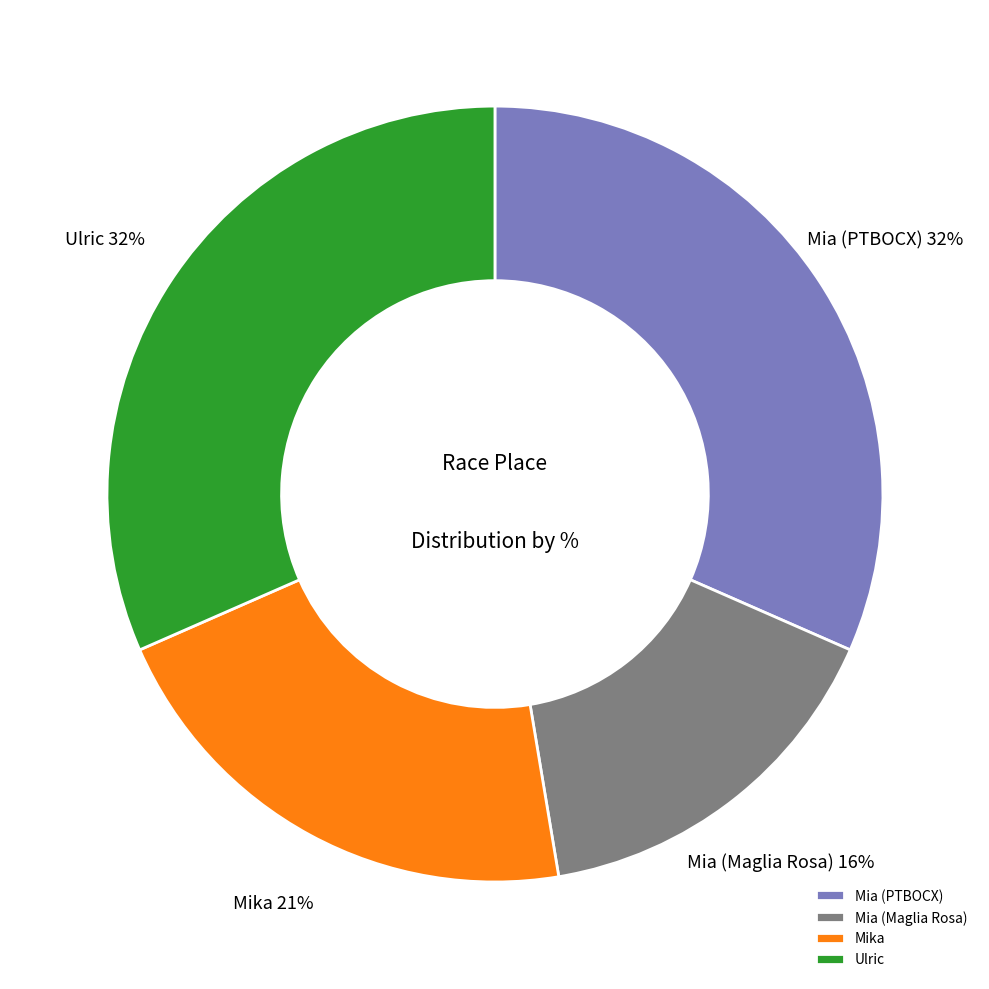

True or false: Mia (PTBOCX) accounts for 23% of the total.

False